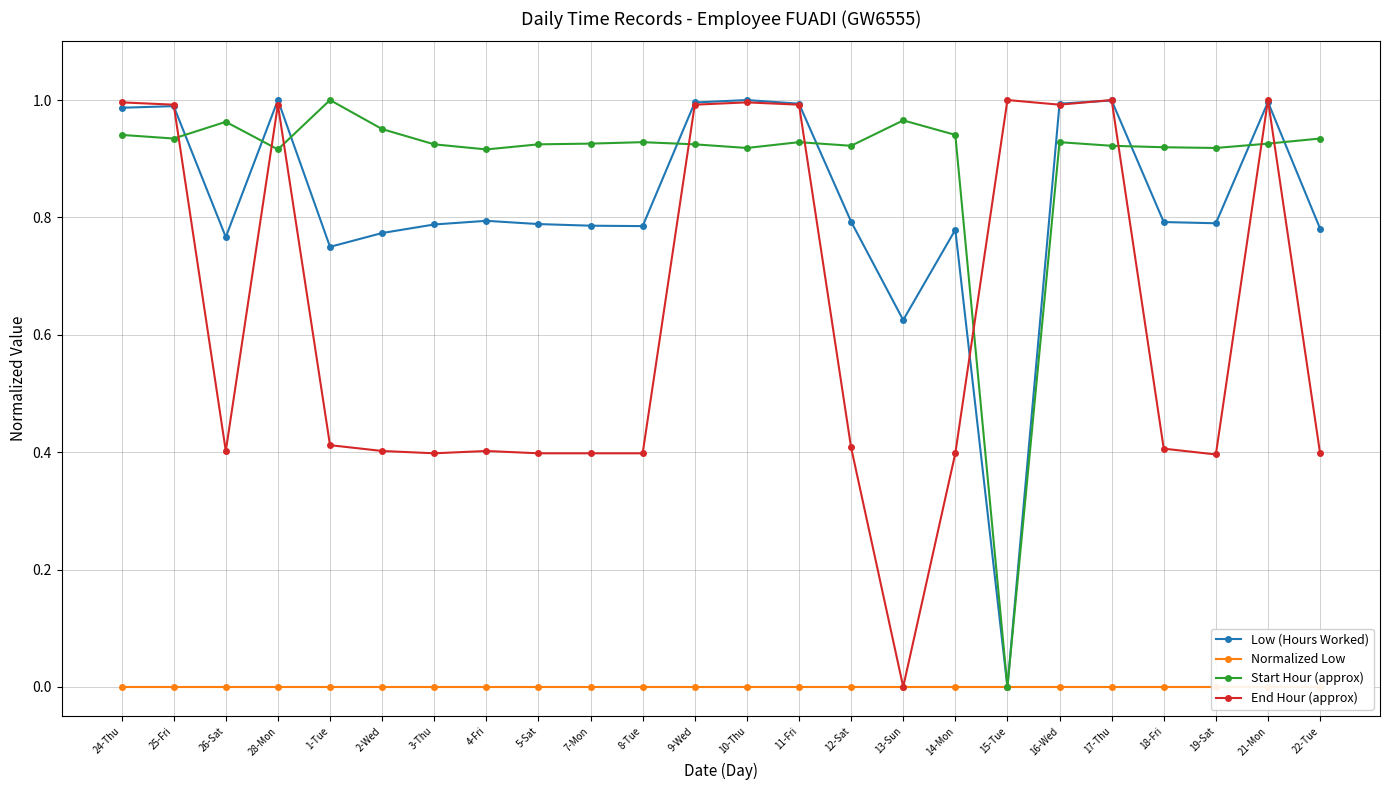

What position from the left is 24-Thu?

1